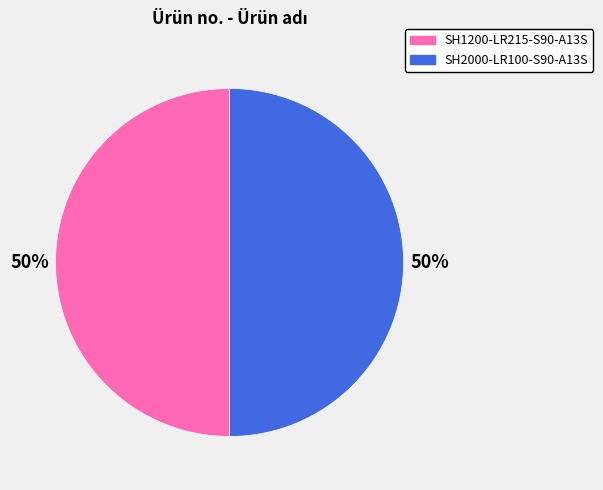

Is it true that SH1200-LR215-S90-A13S is 50% of the pie?

True